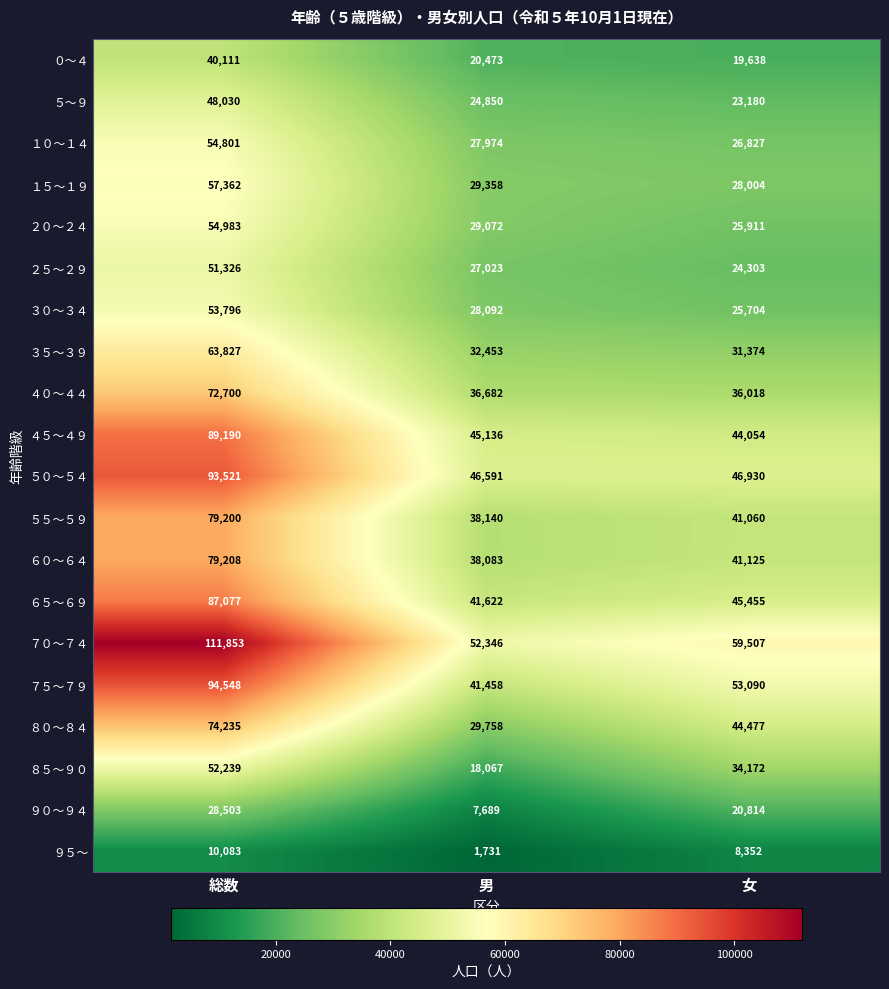

Between 総数 and 男, which series saw the biggest shift?

７０～７４